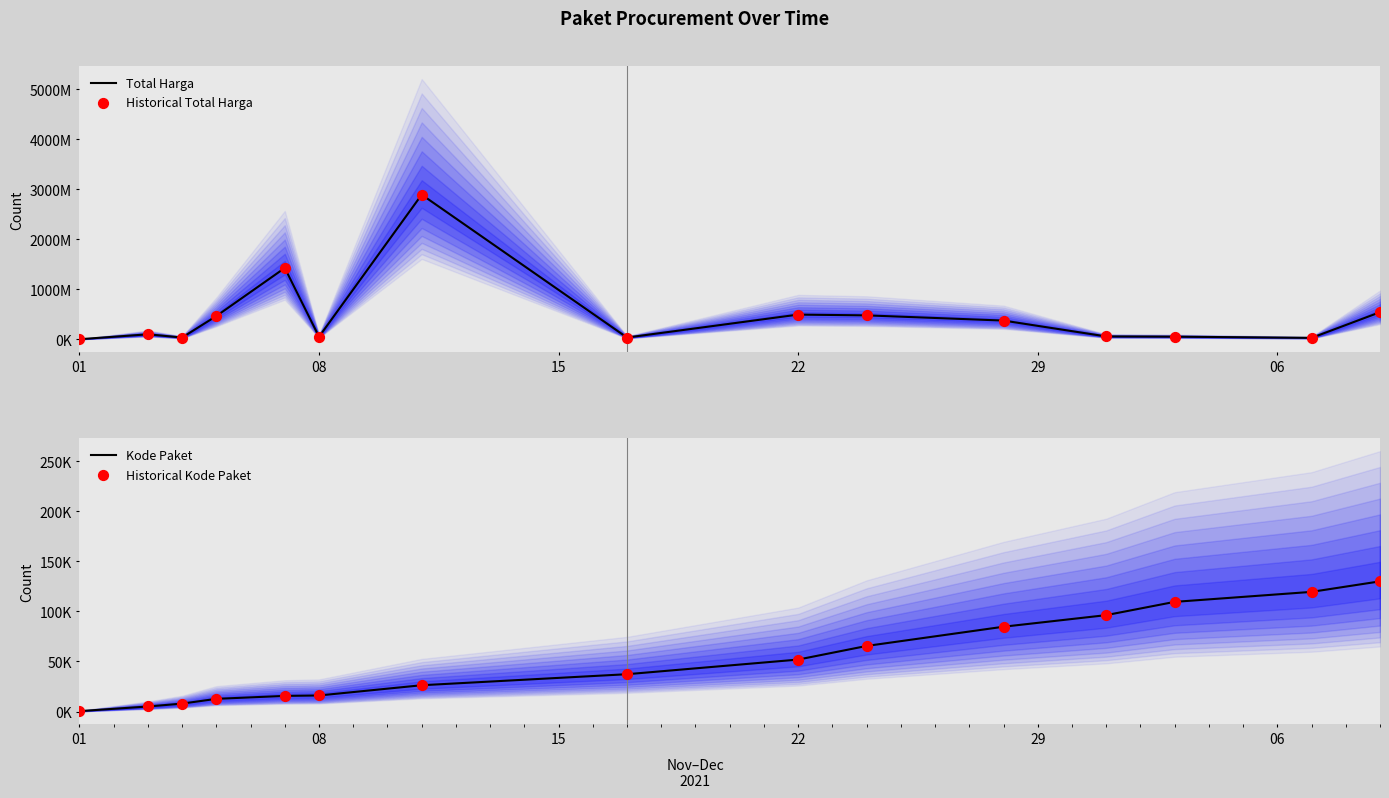

Which series contains the highest Y value?

Total Harga